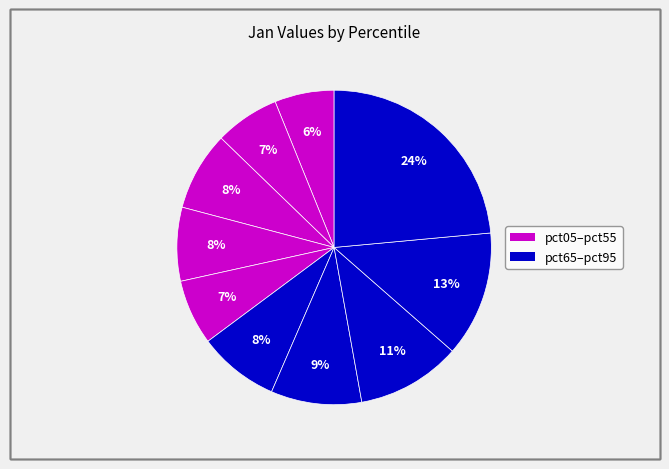

Which category has the biggest portion of the pie?

pct95